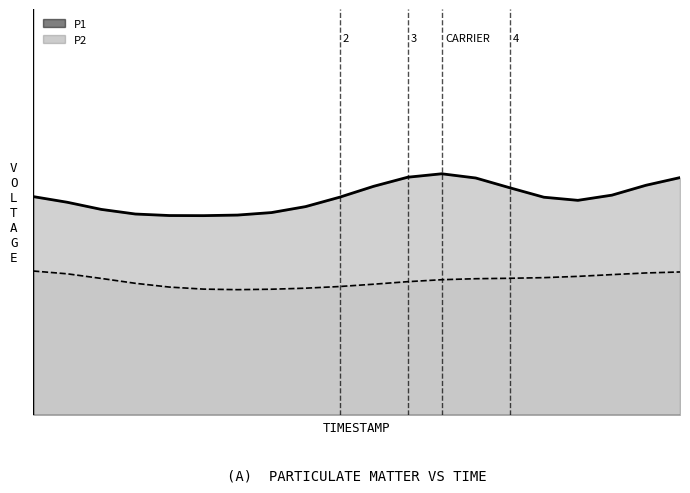

How many lines are shown in the chart?

2